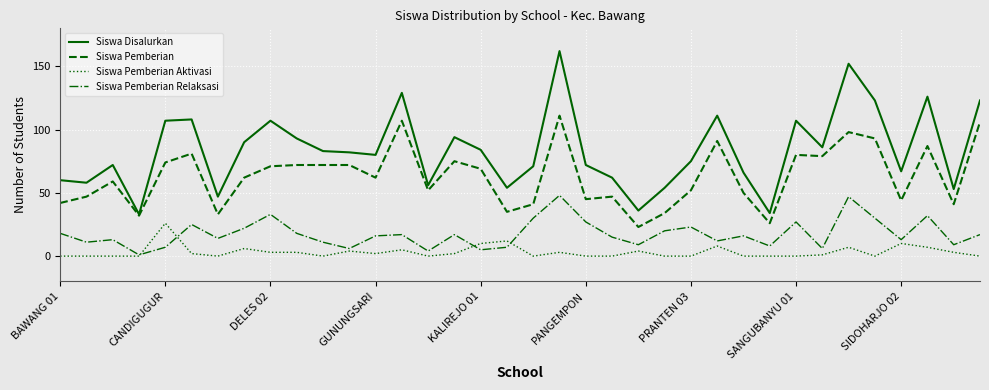

Which series has the largest total across all categories?

Siswa Disalurkan